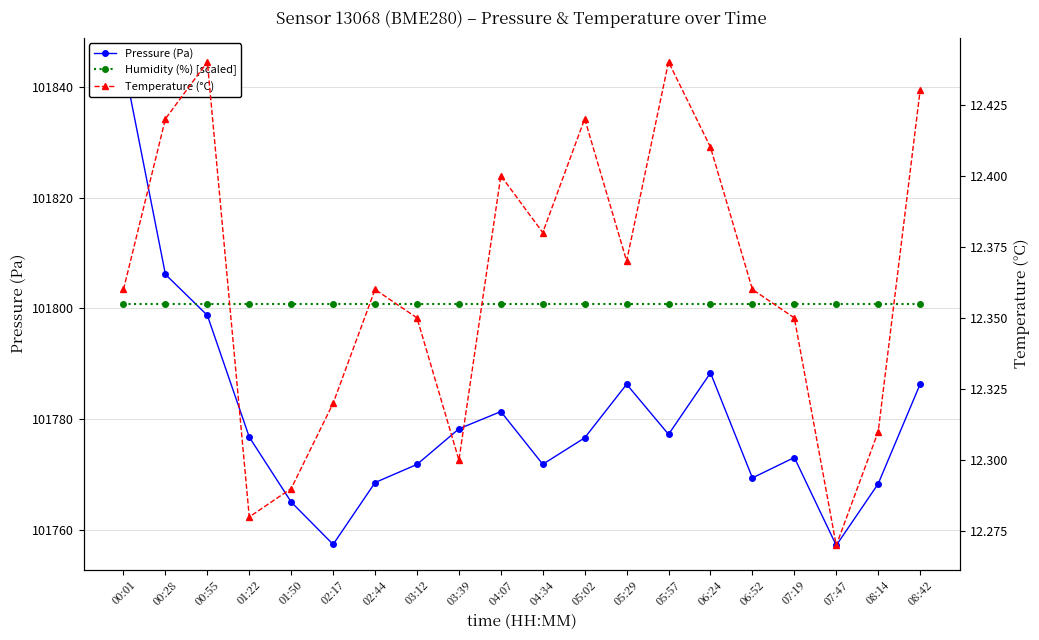

What is the total value across all series at 05:57?

203590.5